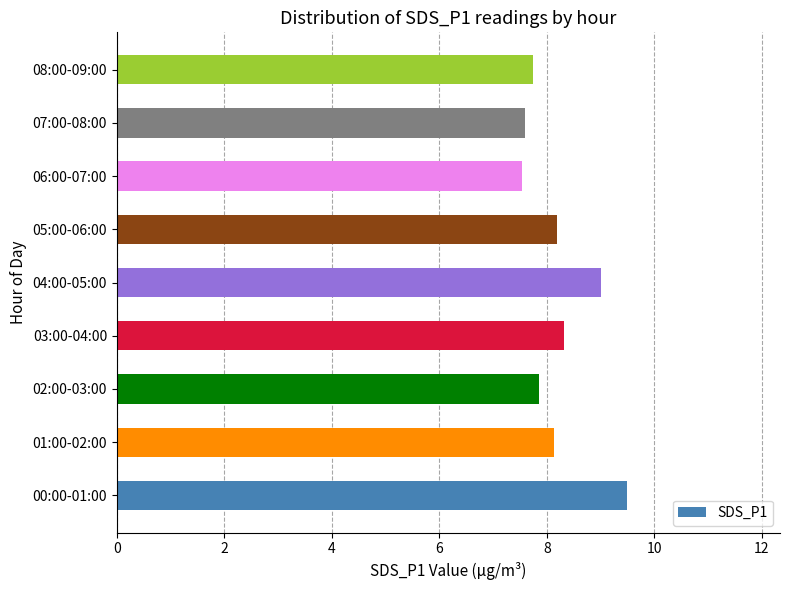

What is the smallest value displayed?

7.5